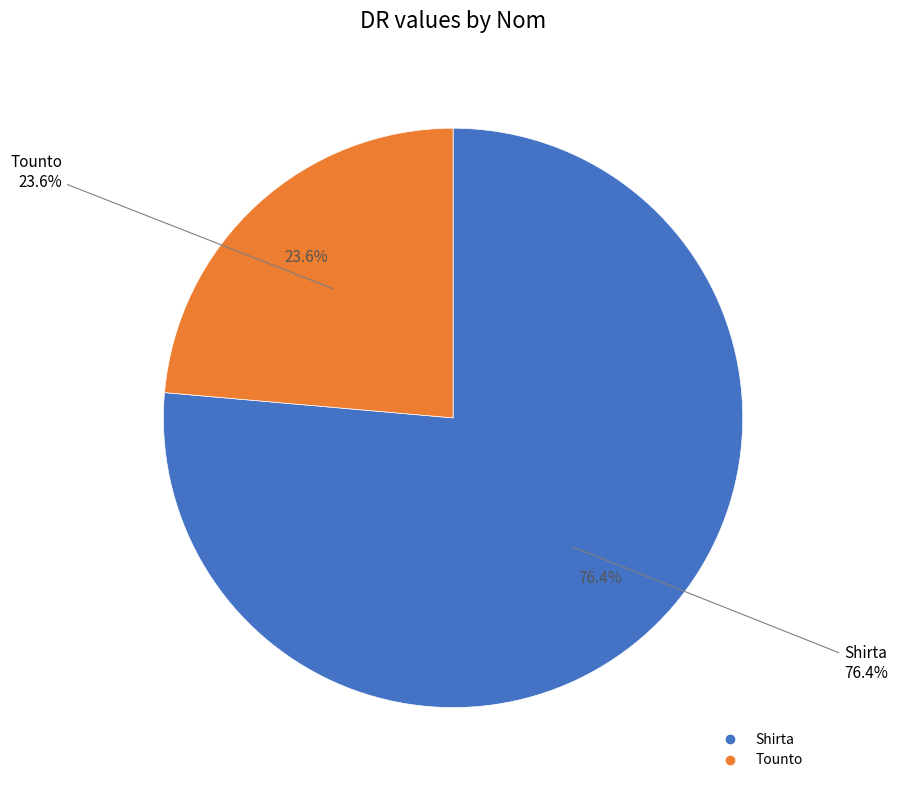

What percentage do Shirta and Tounto together represent?

100.0%